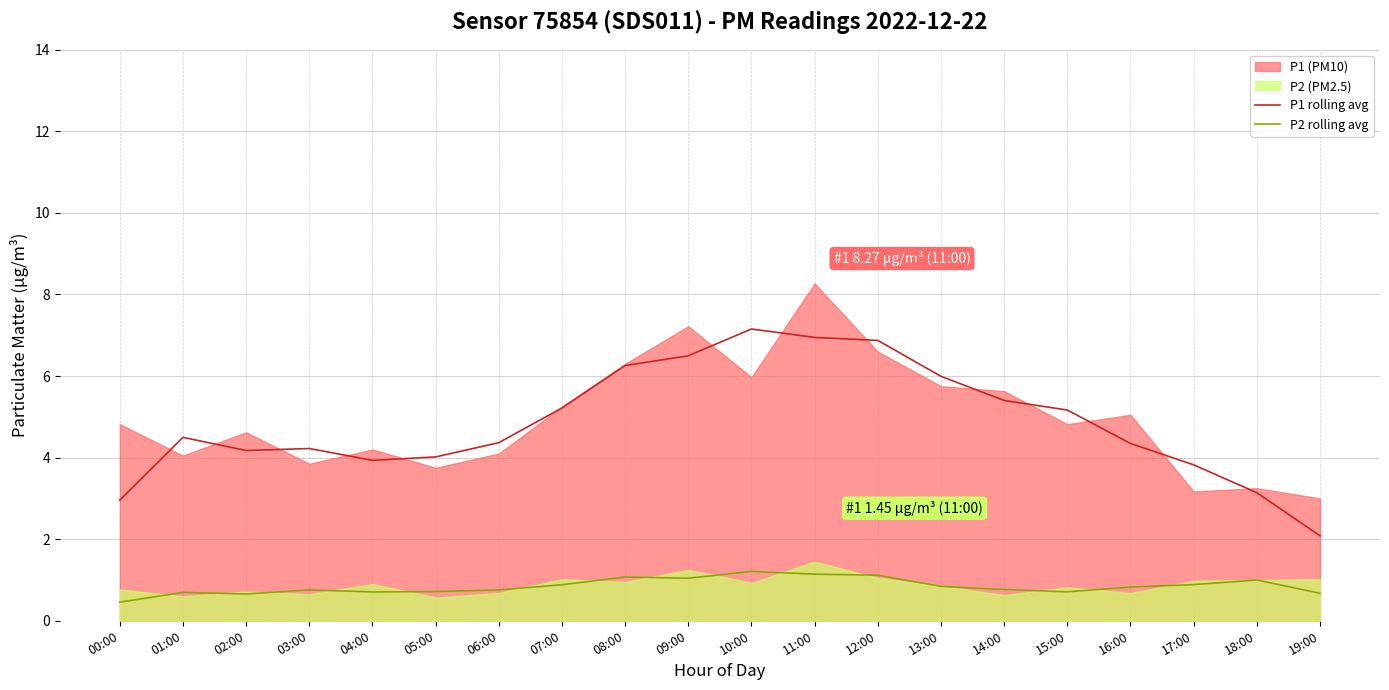

What is the lowest value of the P2 rolling avg series?

0.5